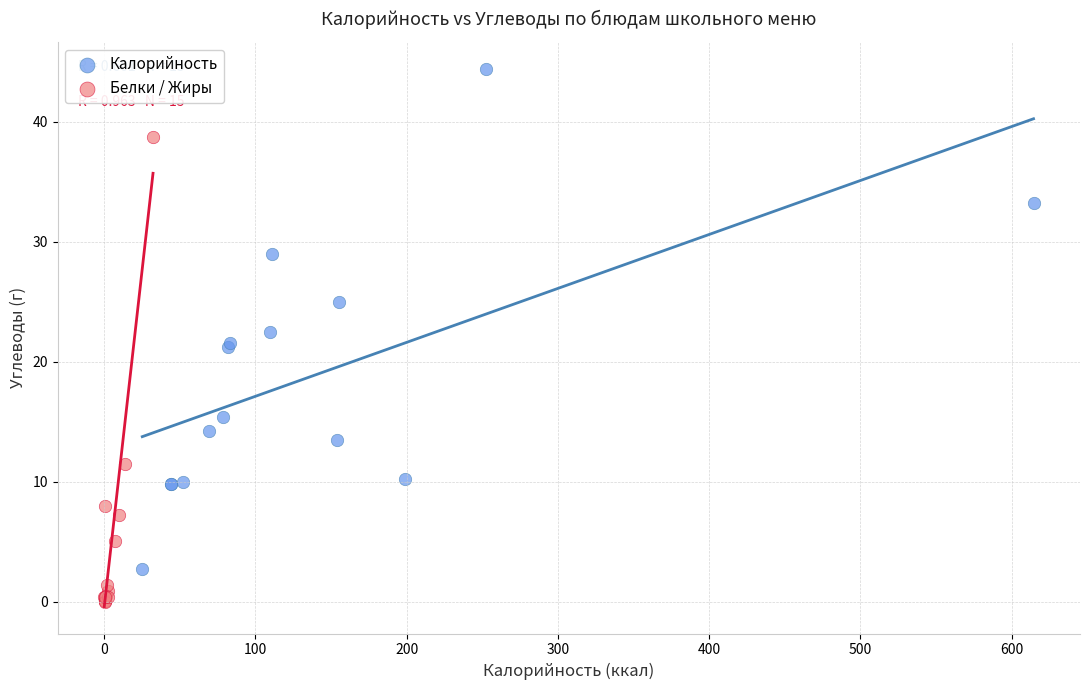

Which series contains the lowest Y value?

Белки / Жиры